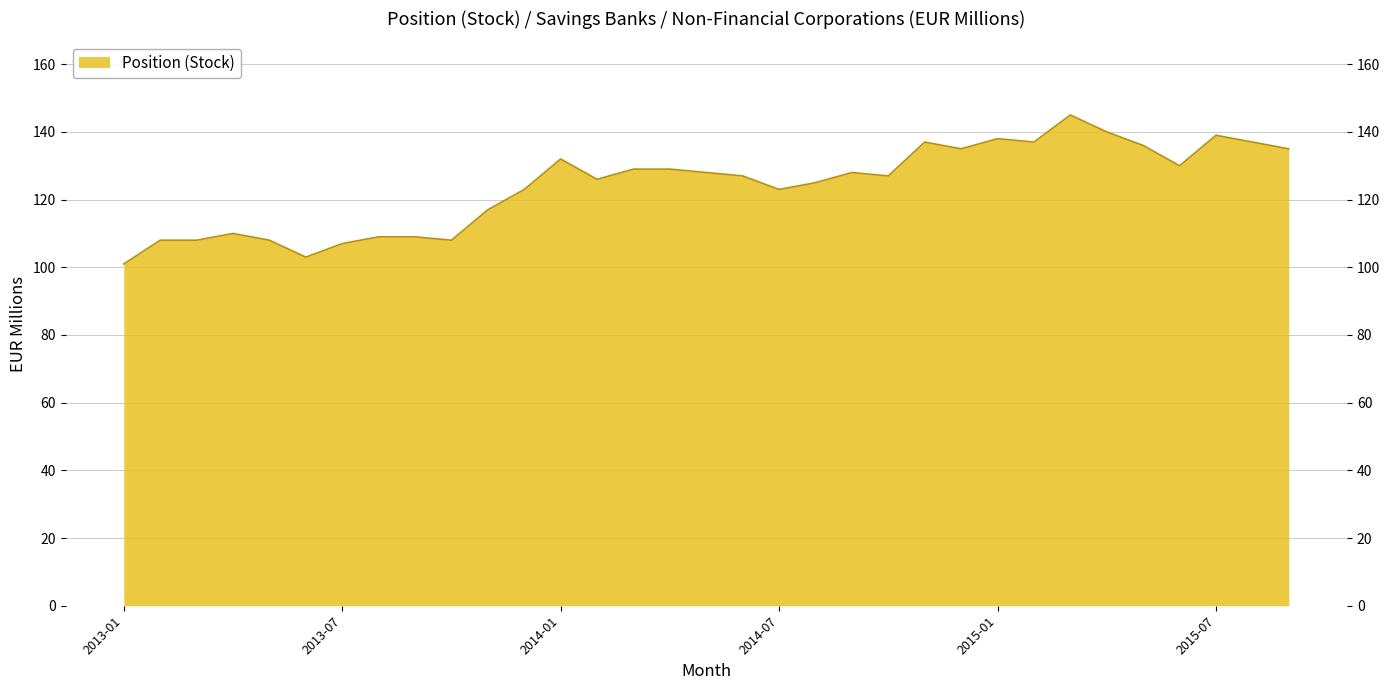

How many lines are shown in the chart?

1